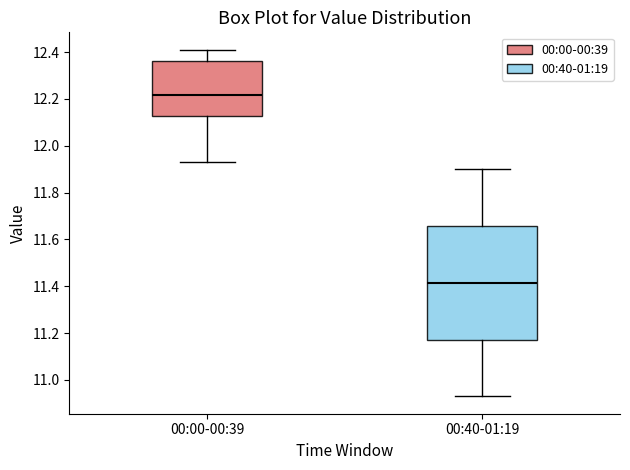

Which box is the tallest, from its lower edge to its upper edge?

00:40-01:19